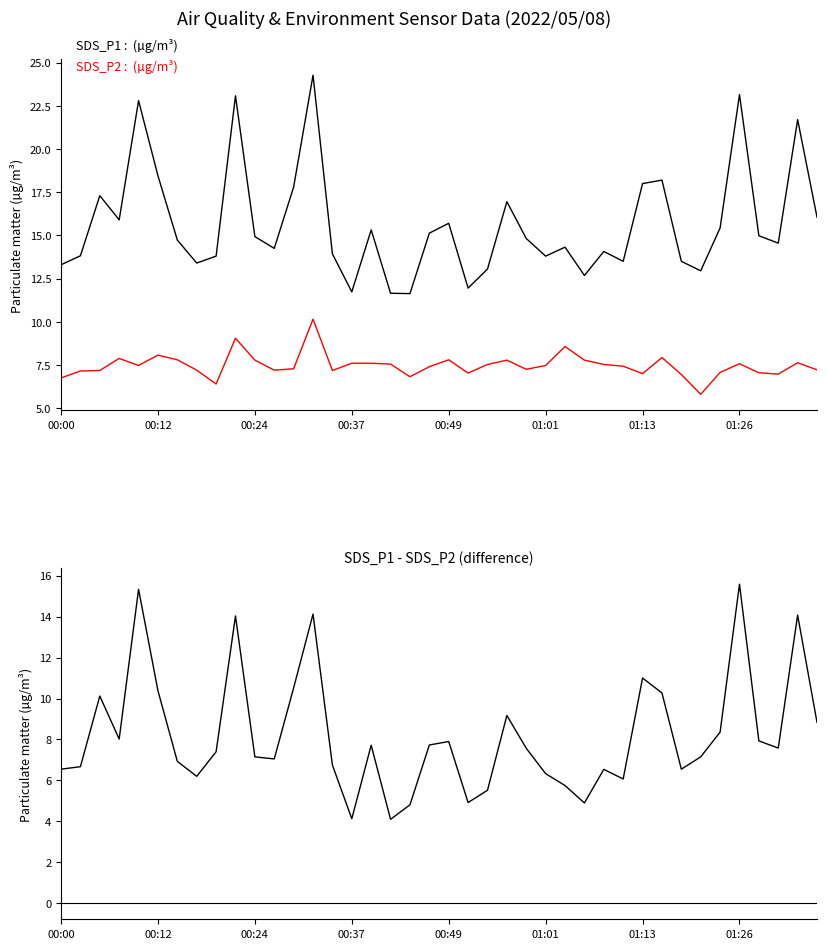

True or false: SDS_P2 :  (µg/m³) and SDS_P1 - SDS_P2 intersect in this chart.

True